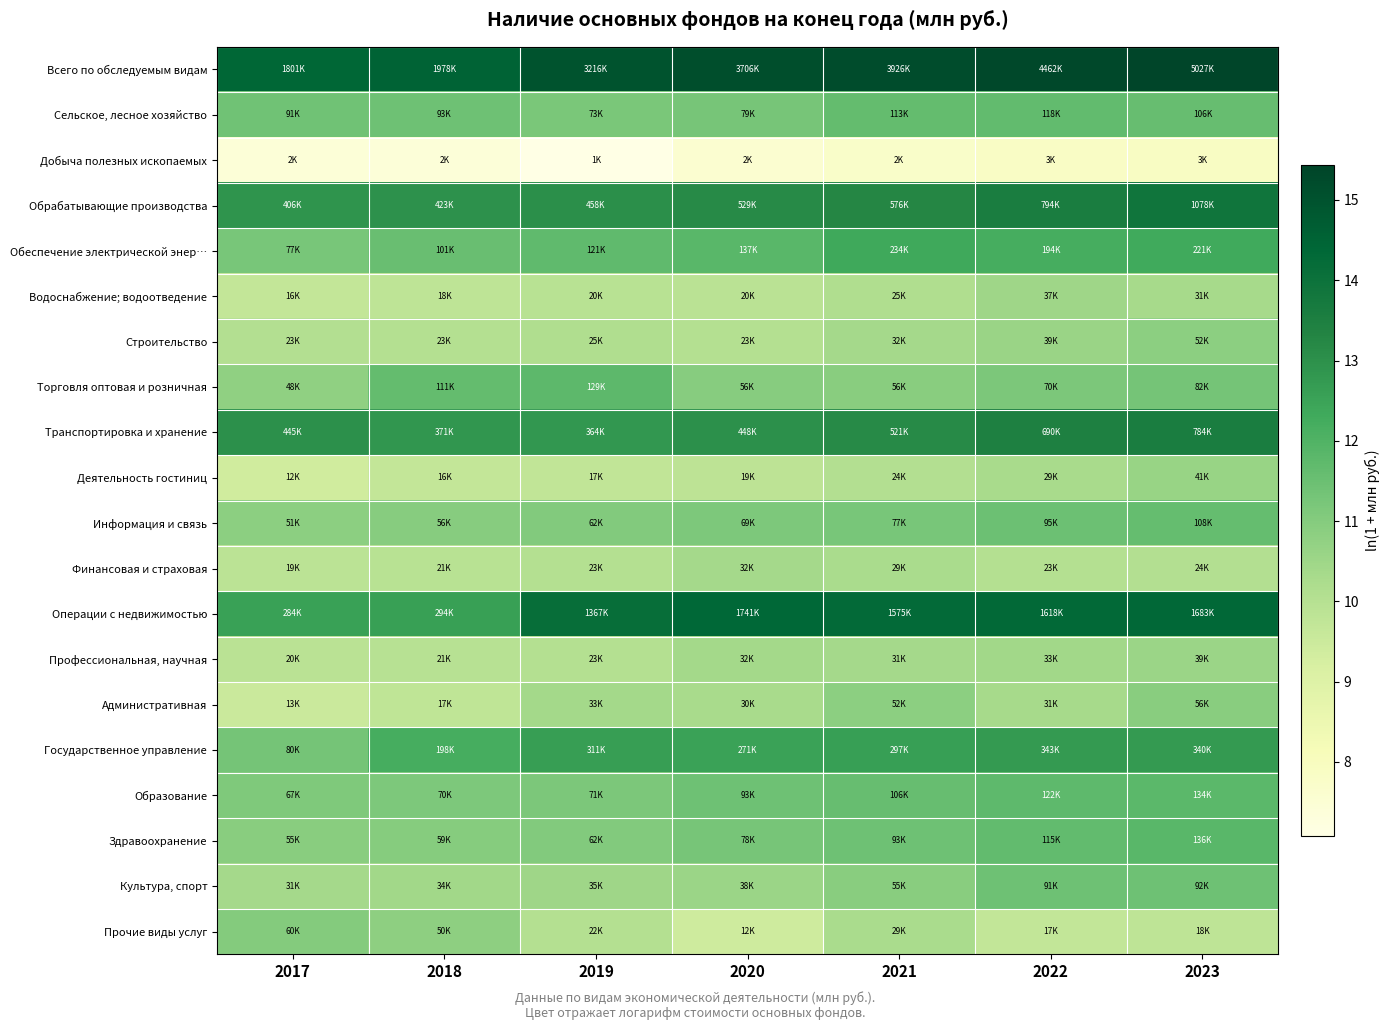

Which has a higher value, 2018 or 2019?

2019